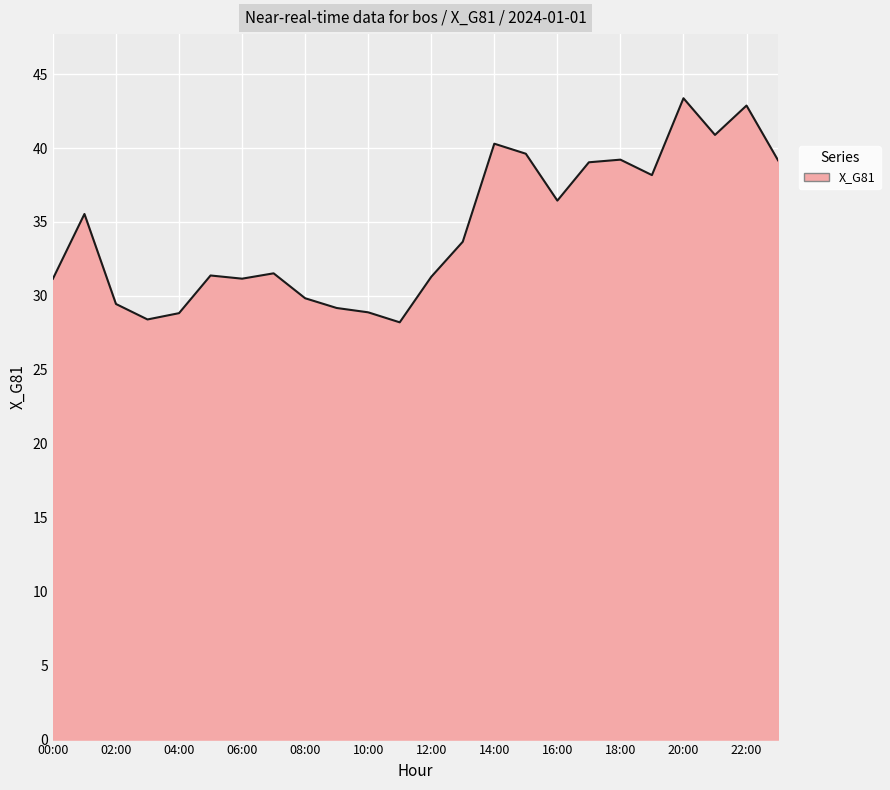

Does the chart have visible grid lines?

Yes